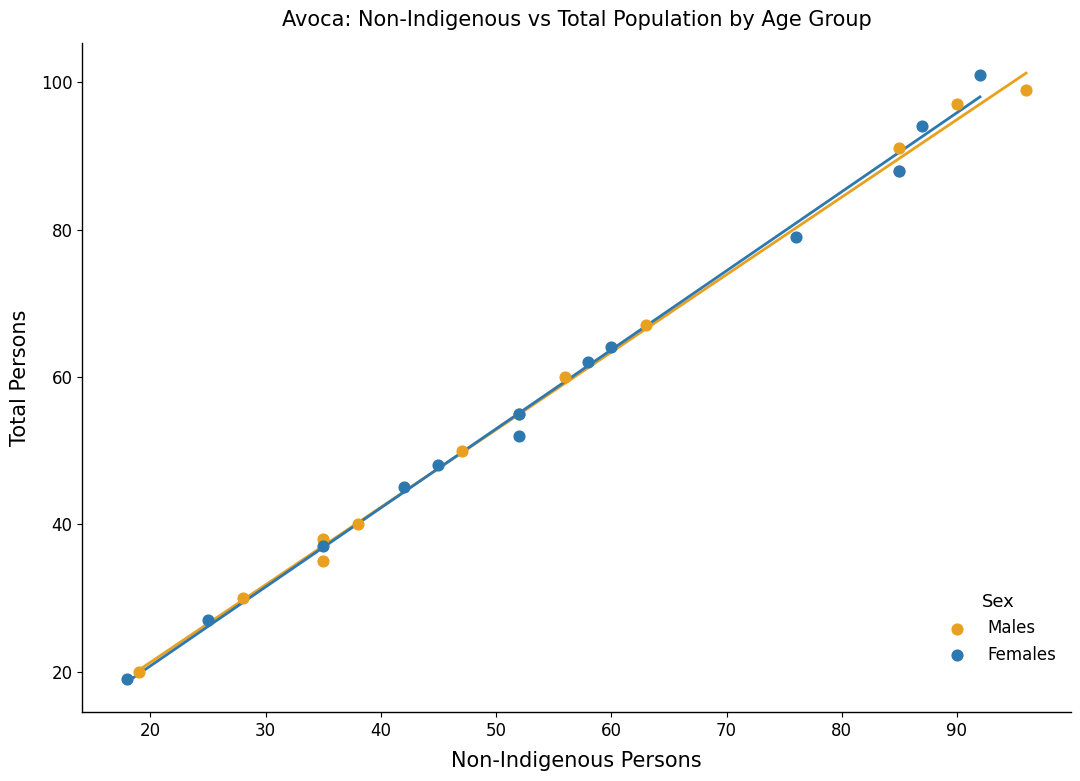

What are all the series names shown in the legend?

Males, Females